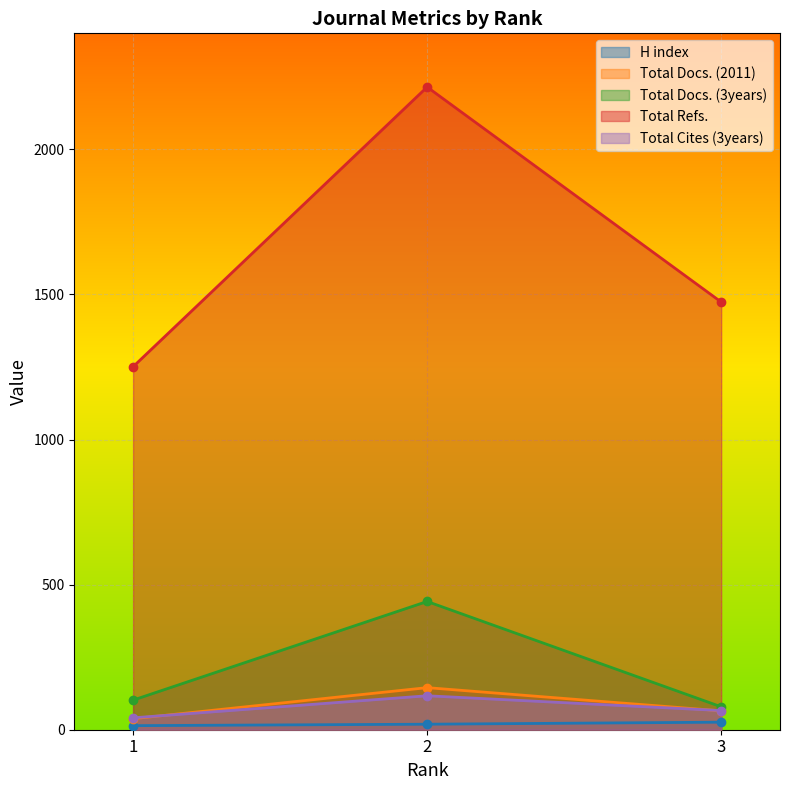

What is the lowest value of the Total Refs. series?

1251